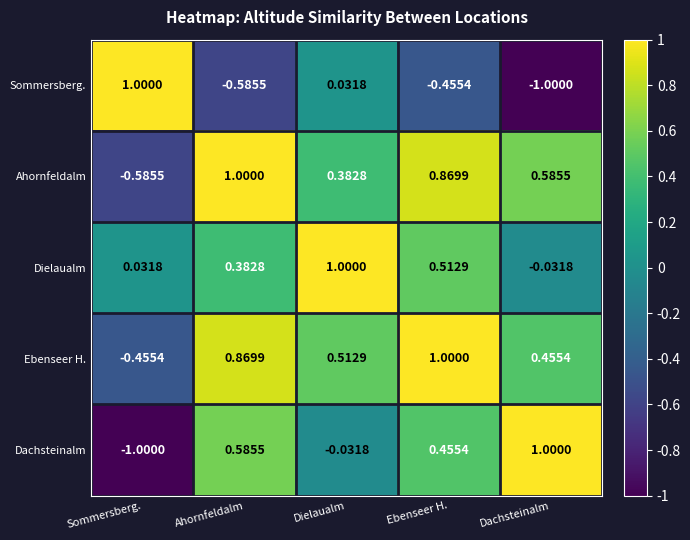

Where does the Ahornfeldalm series first go above 0?

Ahornfeldalm